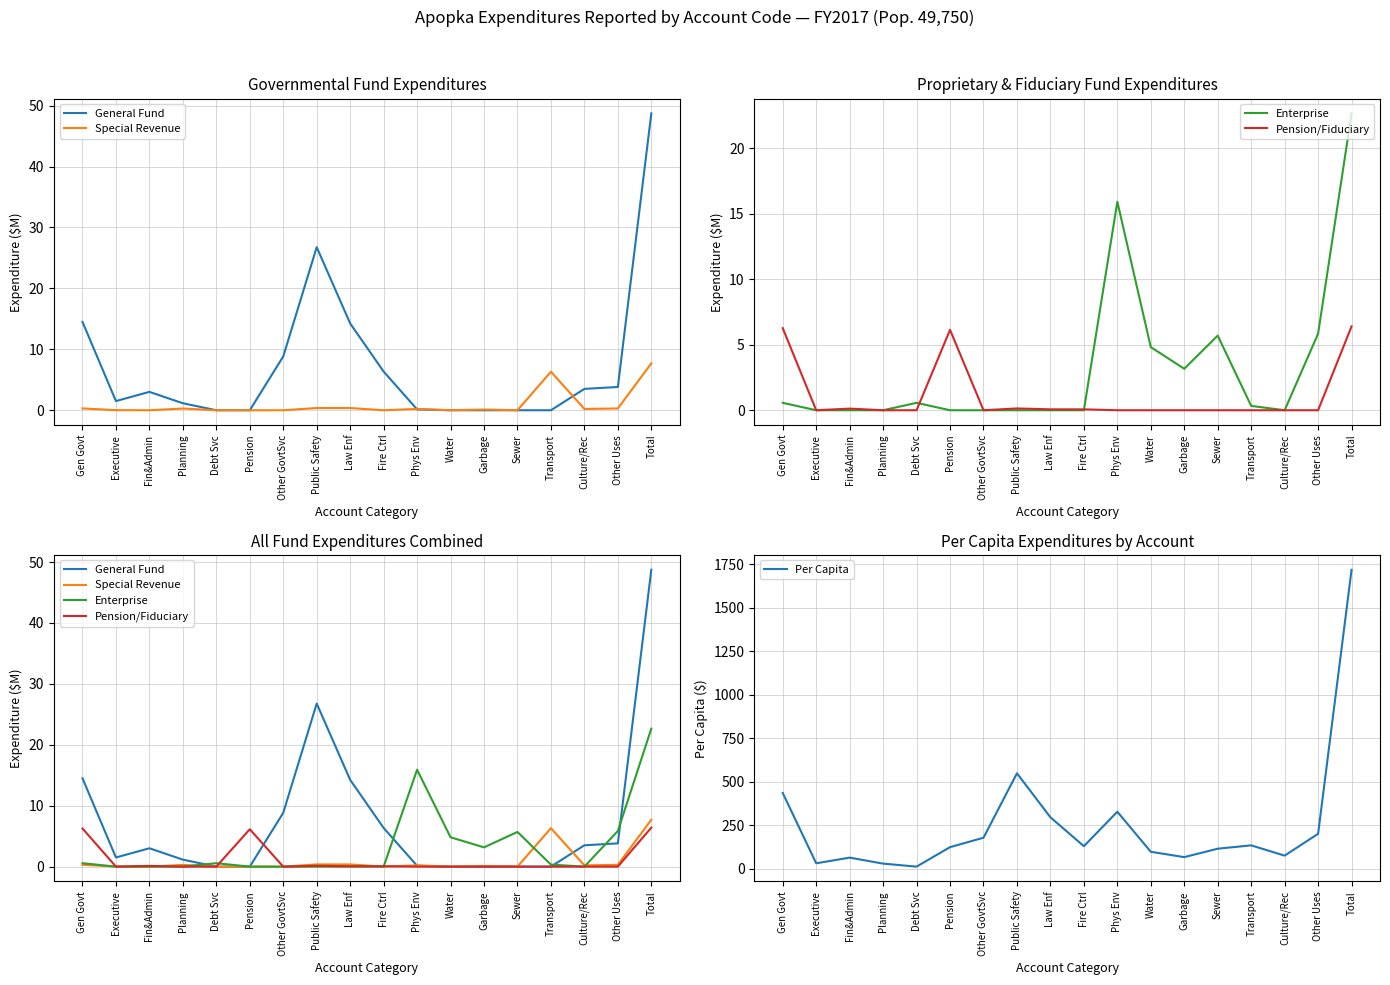

In Pension/Fiduciary, how many points are higher than both neighbors (excluding endpoints)?

3